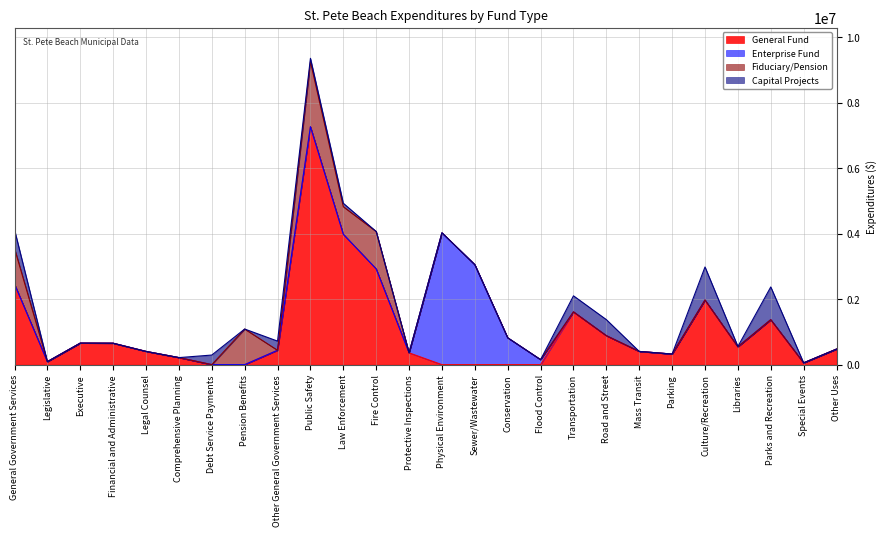

At which category is the sum across all series the highest?

Public Safety